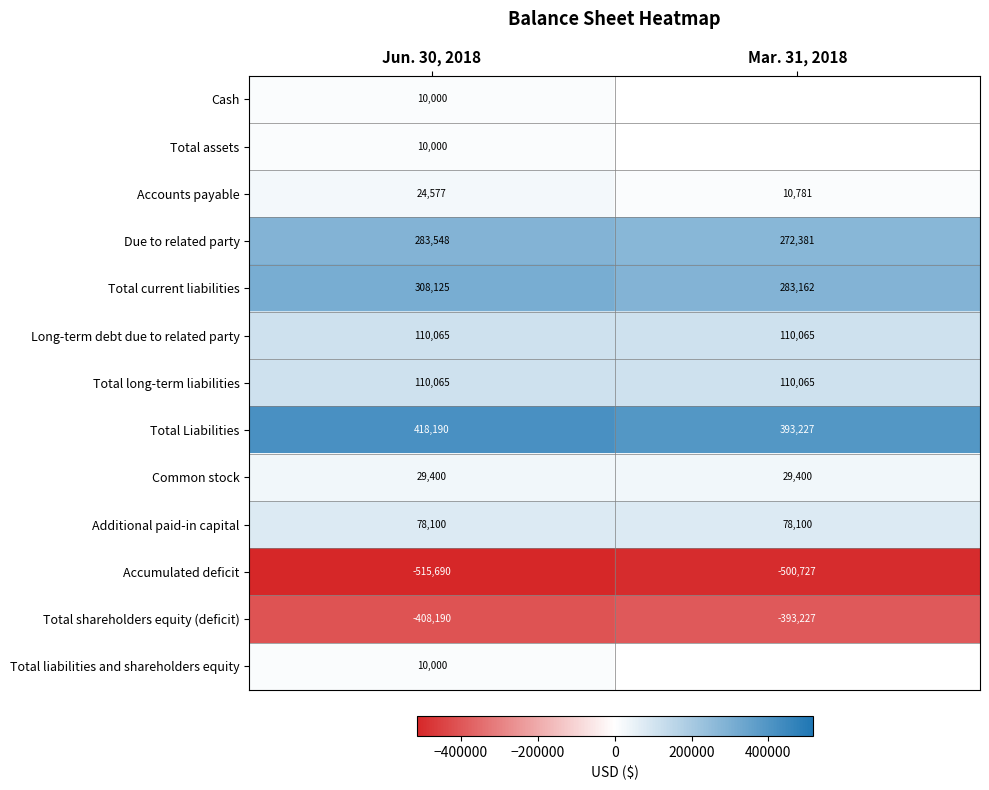

Which category has the highest value in the Total current liabilities series?

Jun. 30, 2018